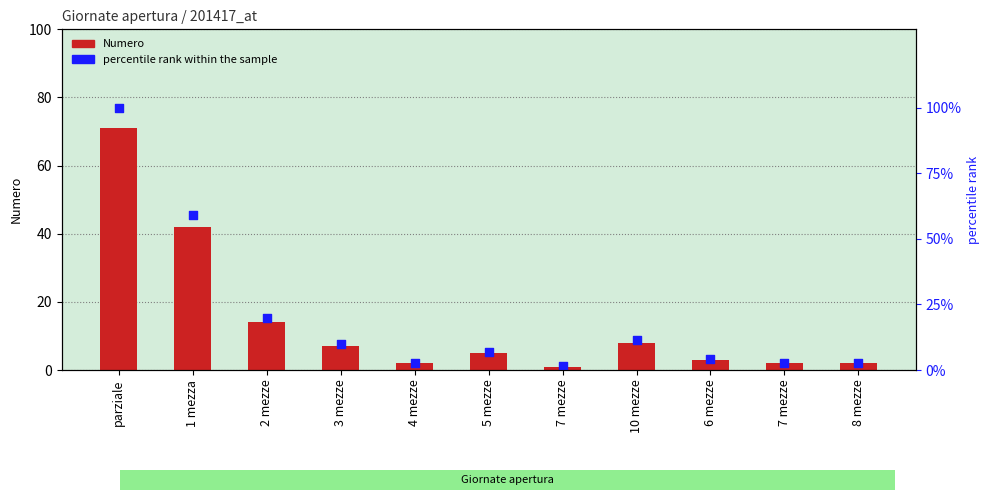

At how many categories does at least one series exceed 13?

3